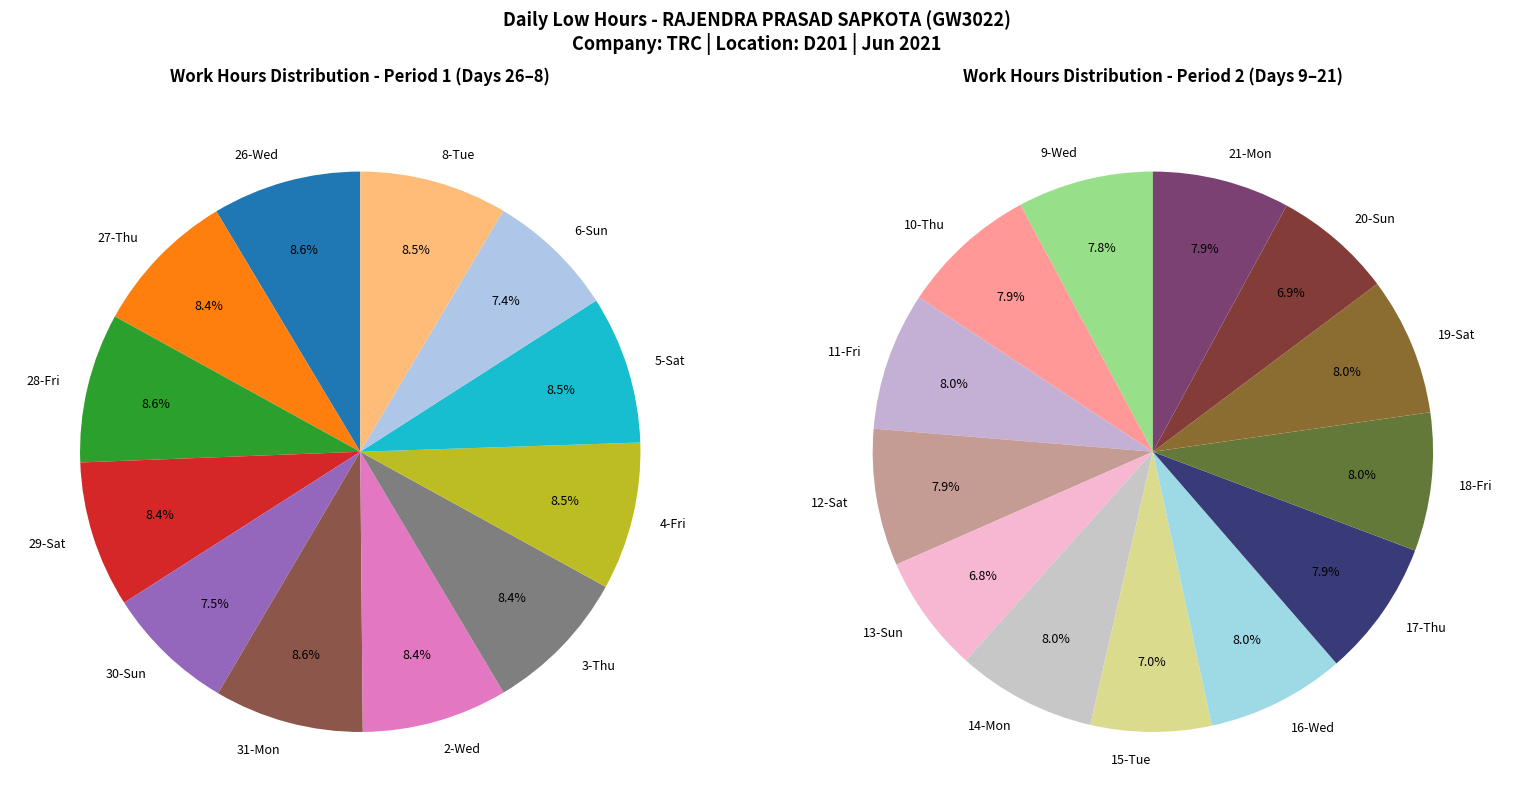

Is 9-Wed the majority of the pie?

No